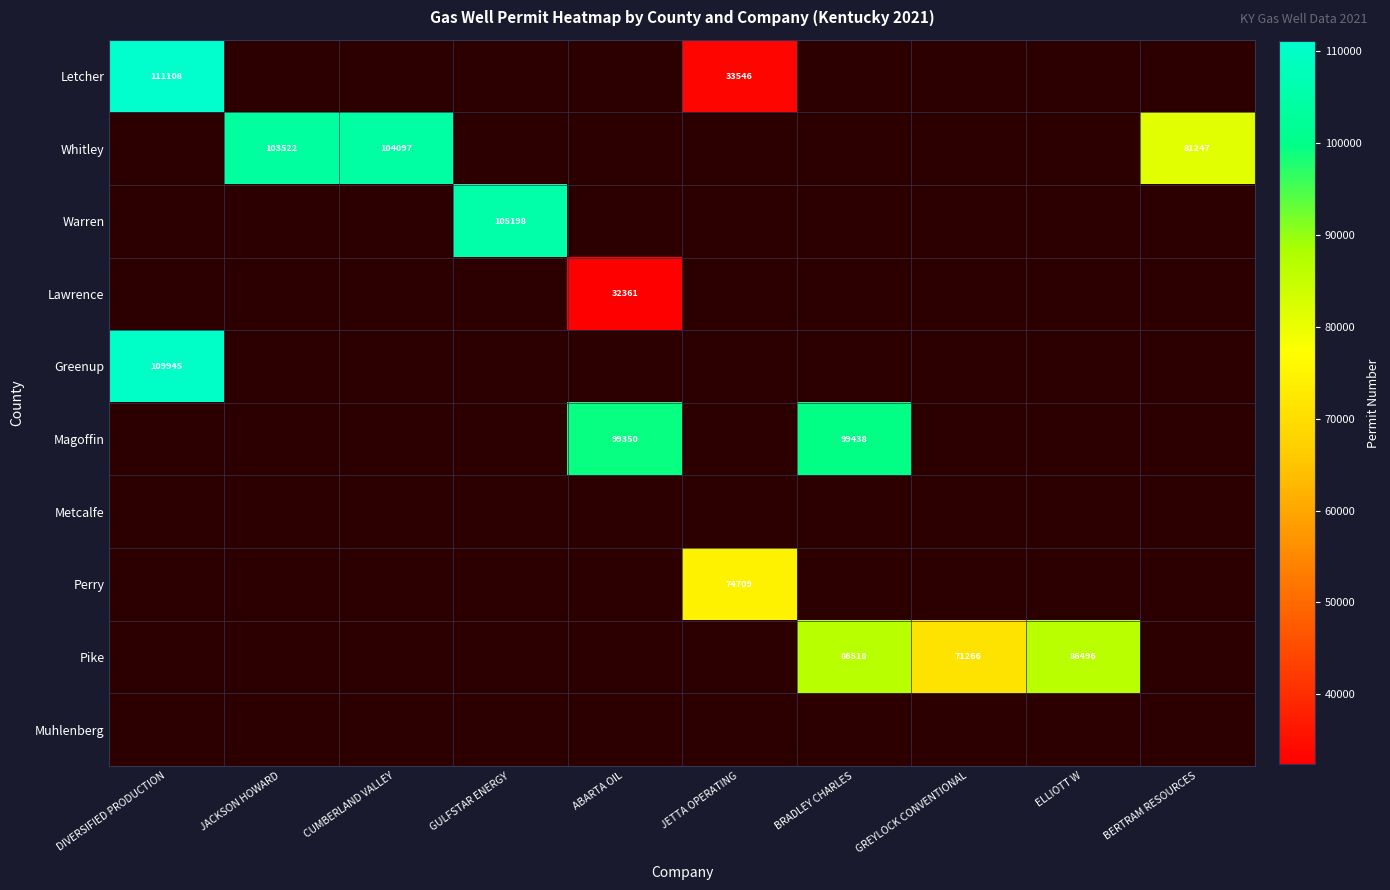

The Pike series shows 120435 at GREYLOCK CONVENTIONAL. True or false?

False